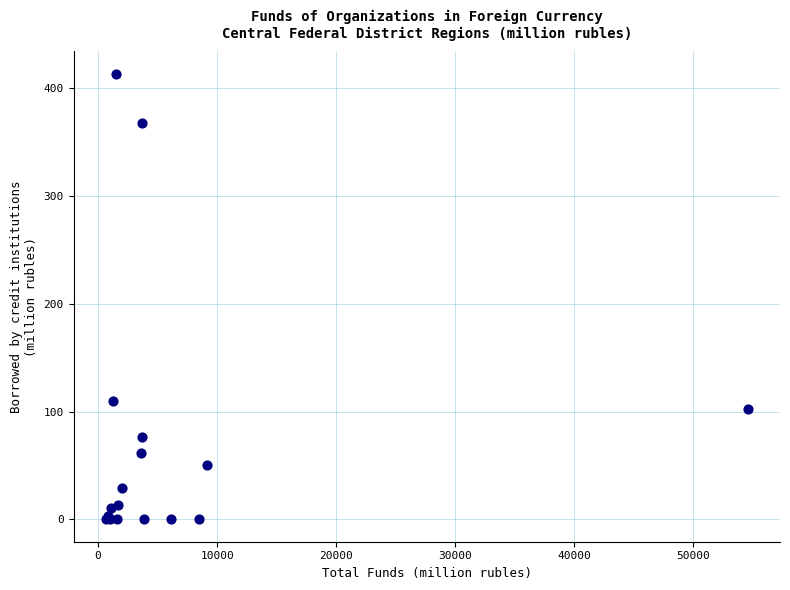

What Y value in the scatter plot is closest to 206?

110